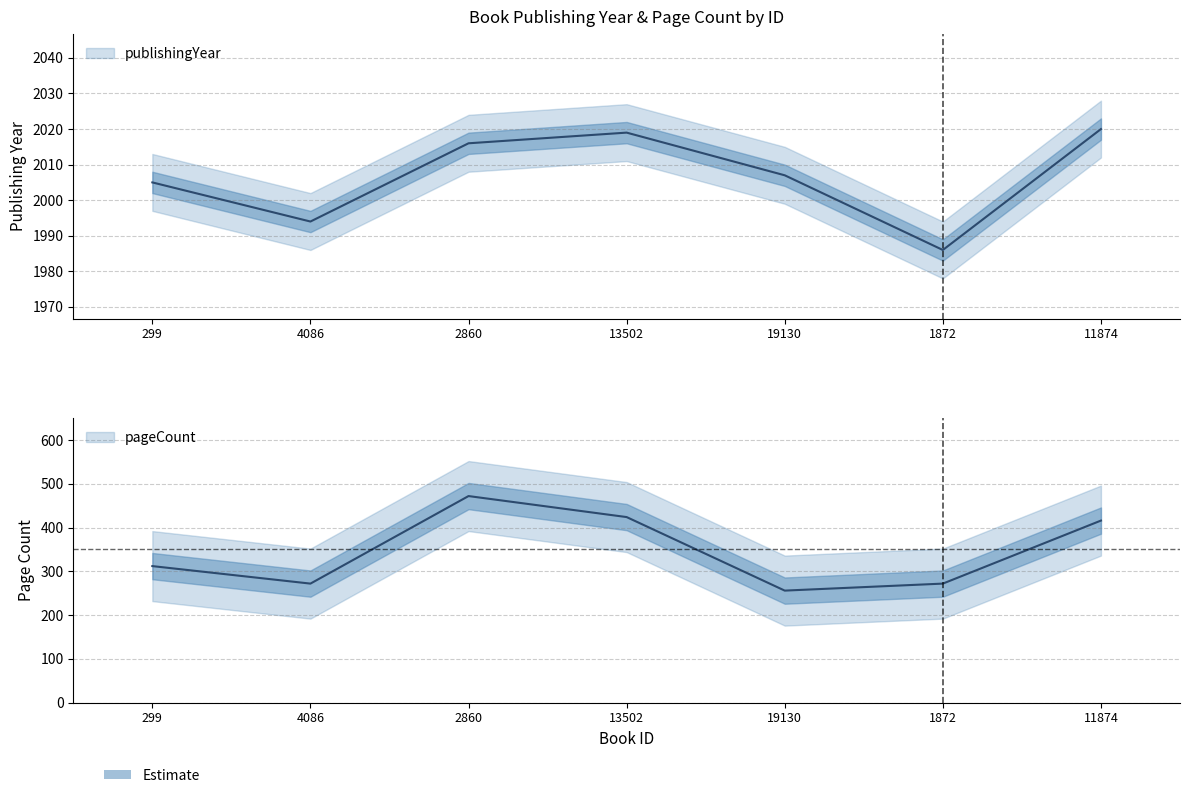

Rank the series by their maximum value, from lowest to highest.

pageCount, publishingYear